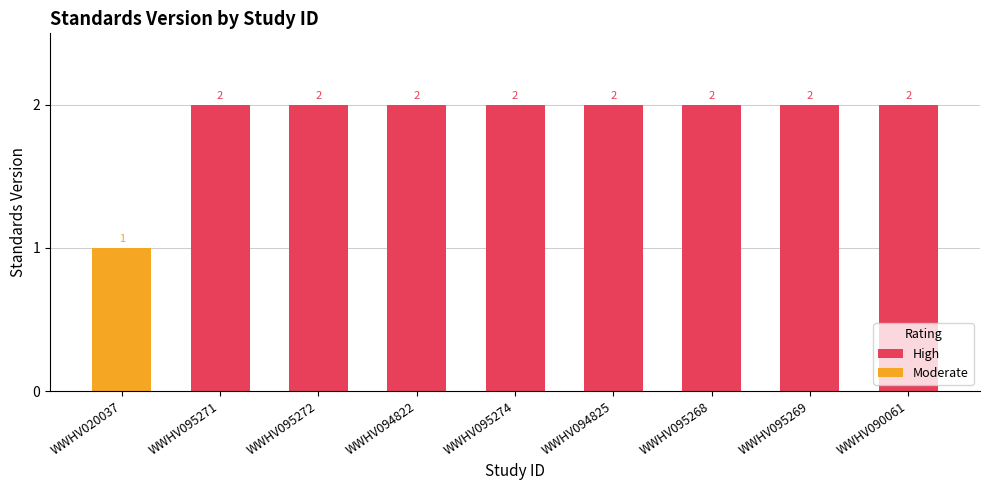

What is the minimum value shown in the chart?

1